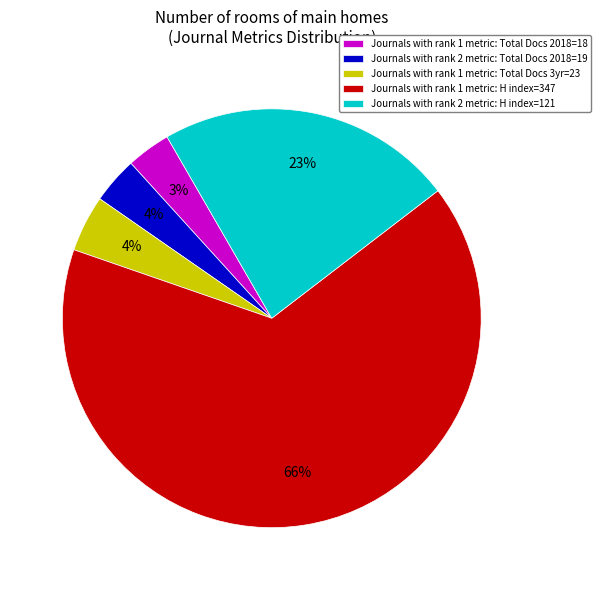

Is there any slice that represents more than half of the pie?

Yes